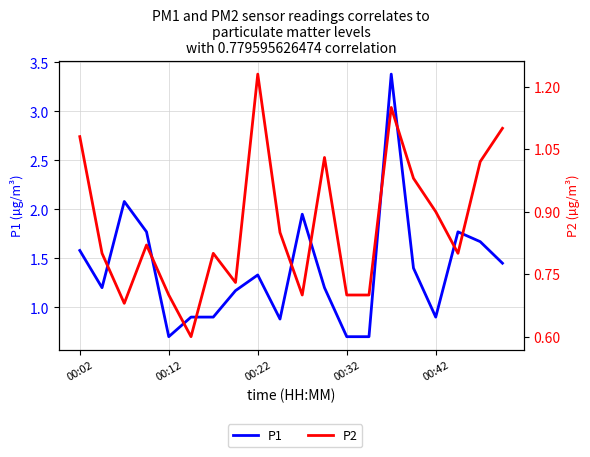

At 00:12, list the series in order from smallest to largest.

P1, P2